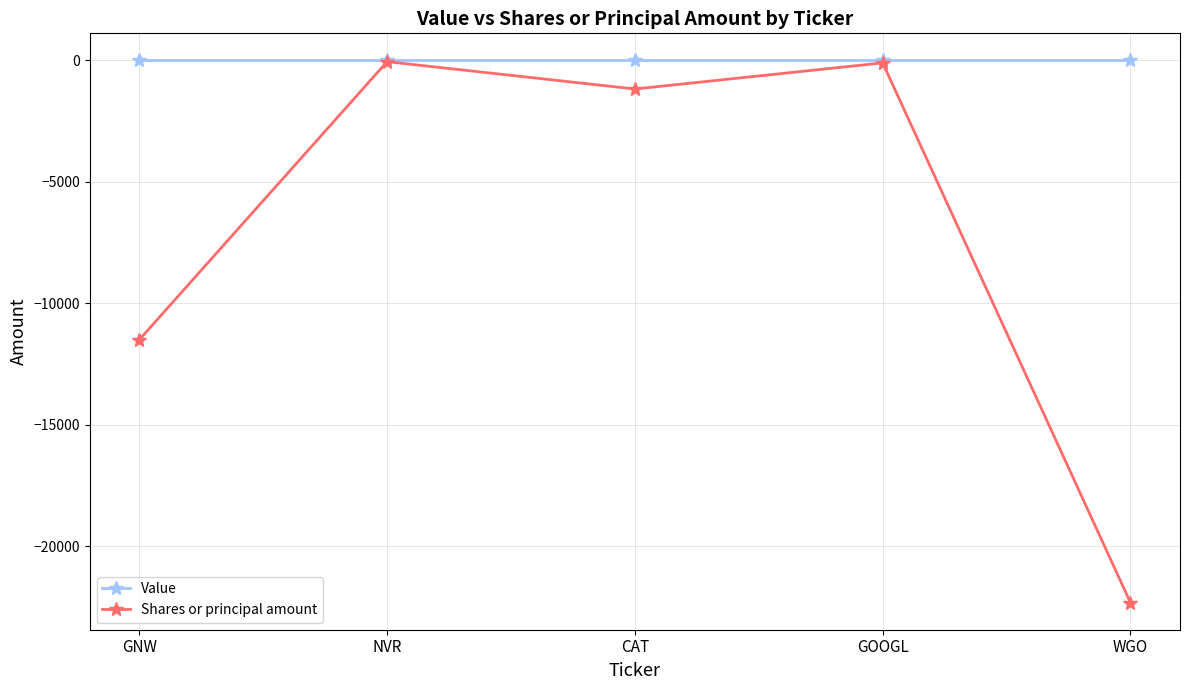

What position from the right is GOOGL?

2